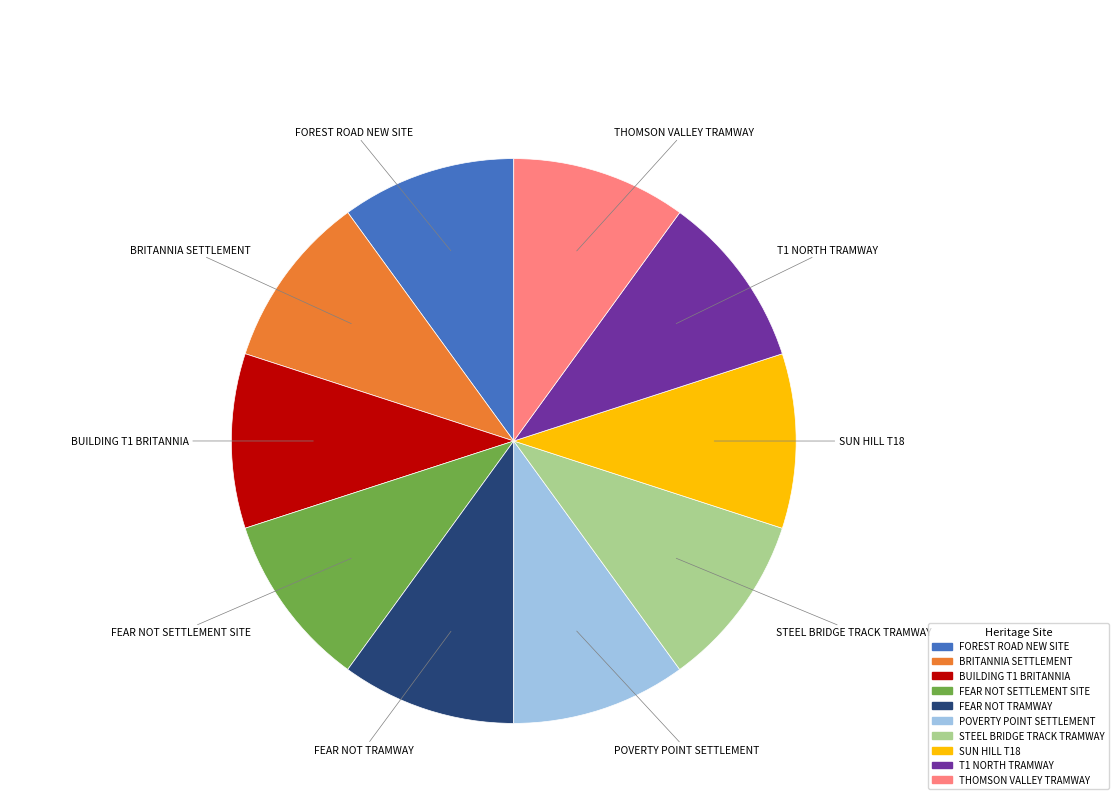

Count the number of slices in the pie.

10